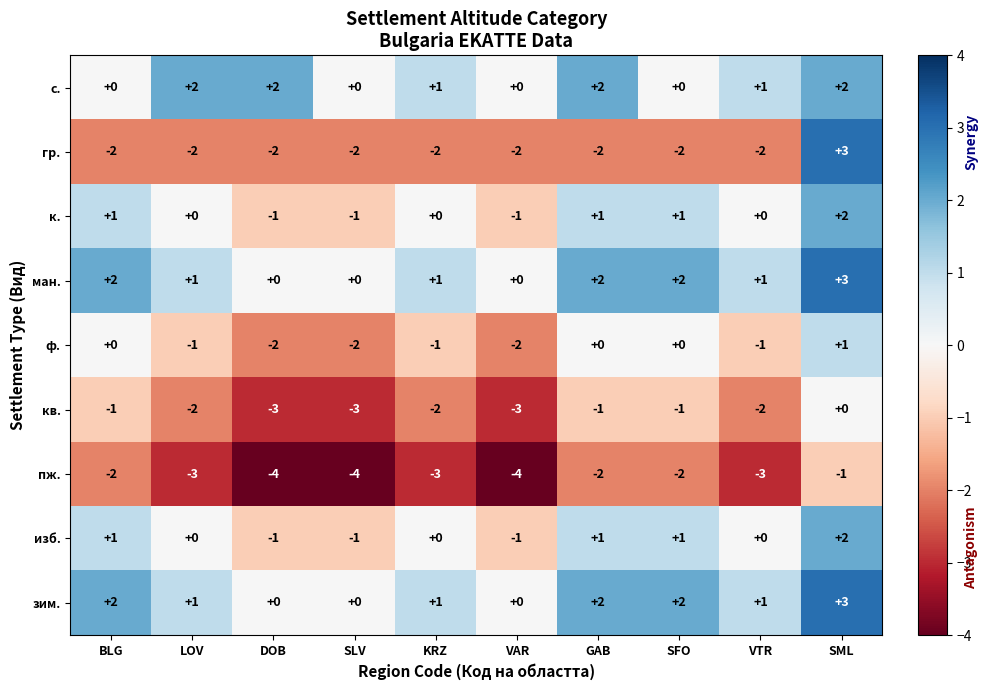

Is the value of кв. at BLG greater than the value of к. at GAB?

No